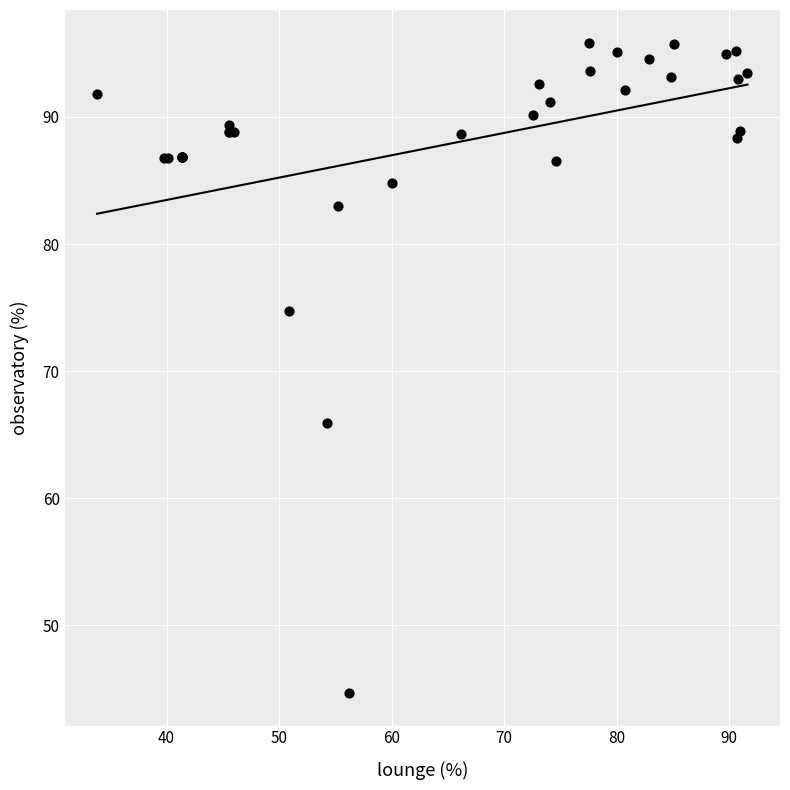

What Y value in the scatter plot is closest to 70?

65.9